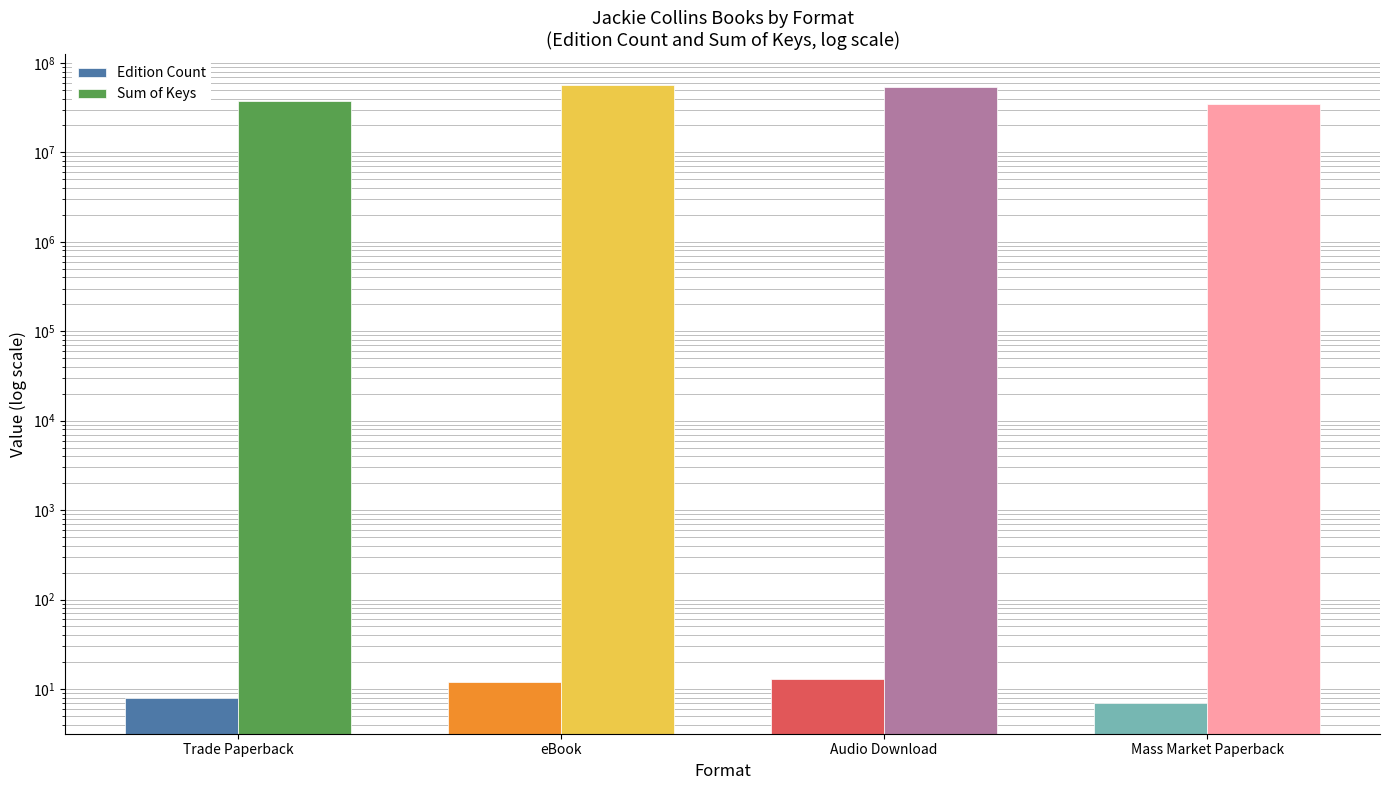

Rank the series at Mass Market Paperback from highest to lowest value.

Sum of Keys, Edition Count